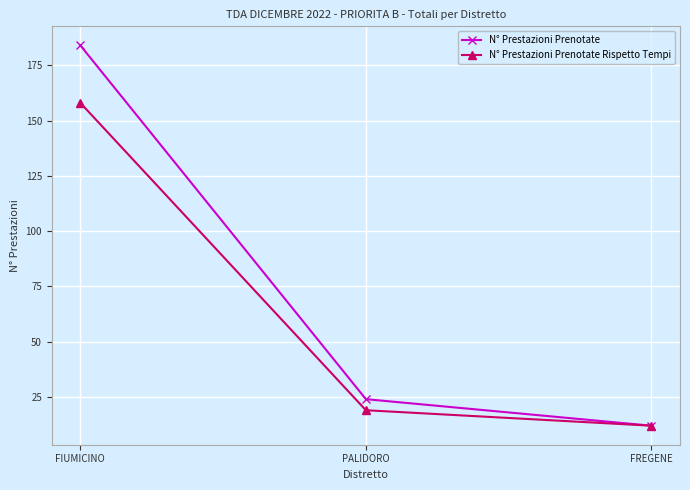

List the labels in order of N° Prestazioni Prenotate Rispetto Tempi value, largest first.

FIUMICINO, PALIDORO, FREGENE